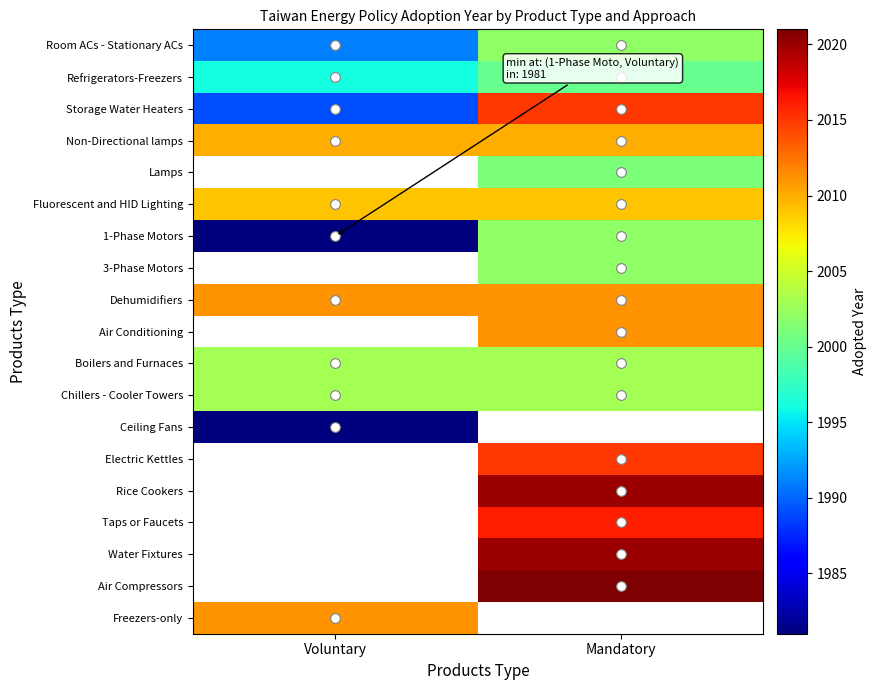

Count the number of data series in this chart.

19